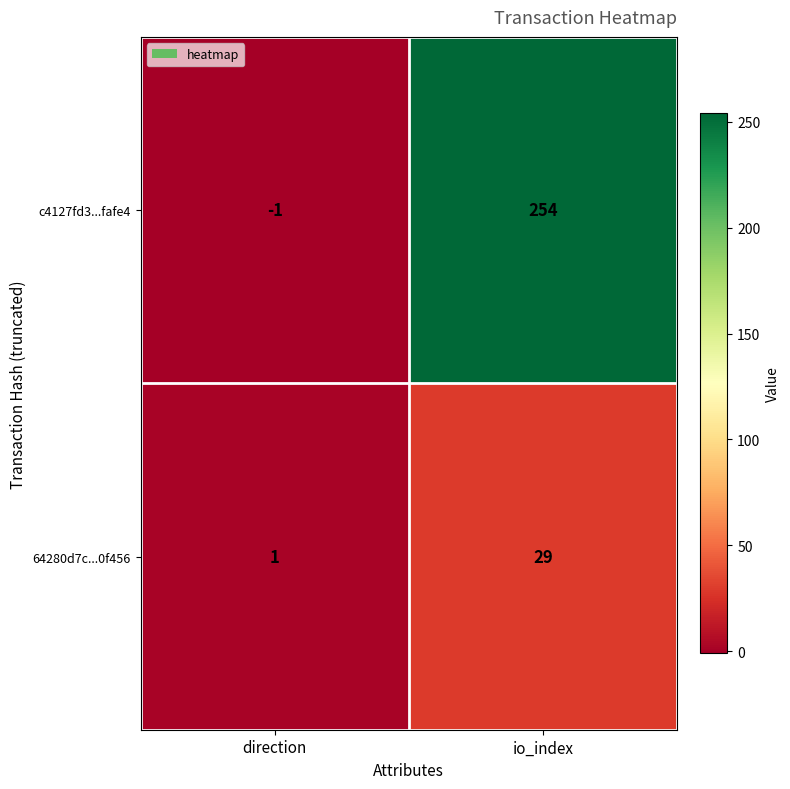

Rank the series by their average value, from lowest to highest.

64280d7c...0f456, c4127fd3...fafe4